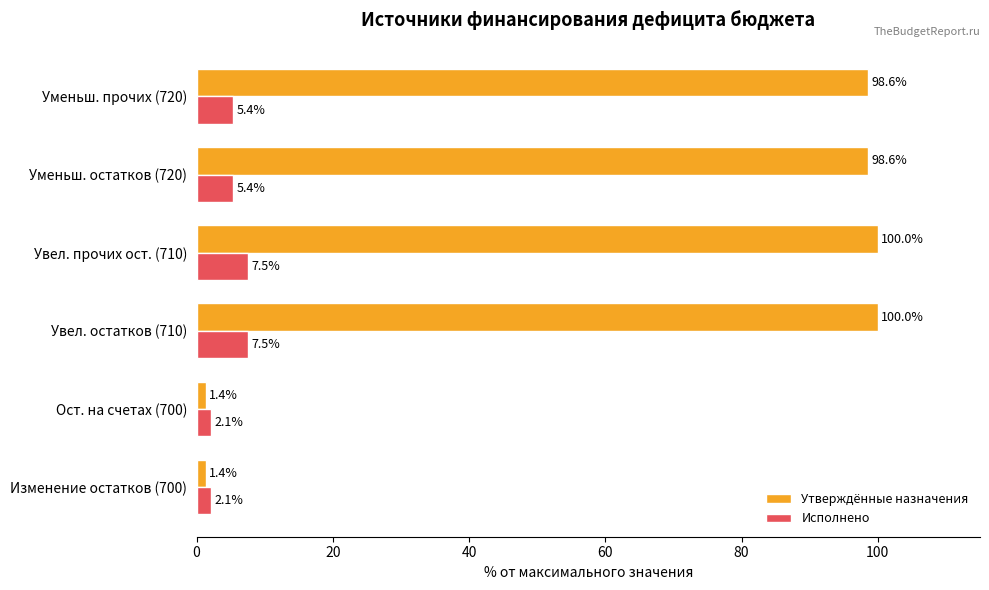

What is the average value of the Исполнено series?

5.0